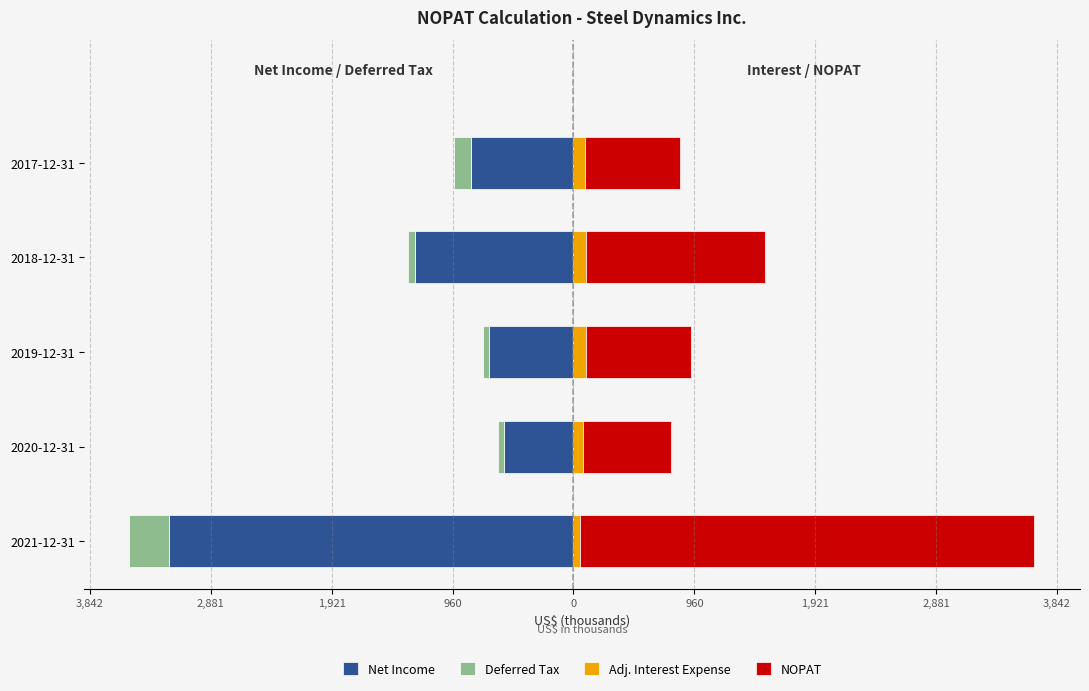

Which series changed the most between 2019-12-31 and 2018-12-31?

NOPAT